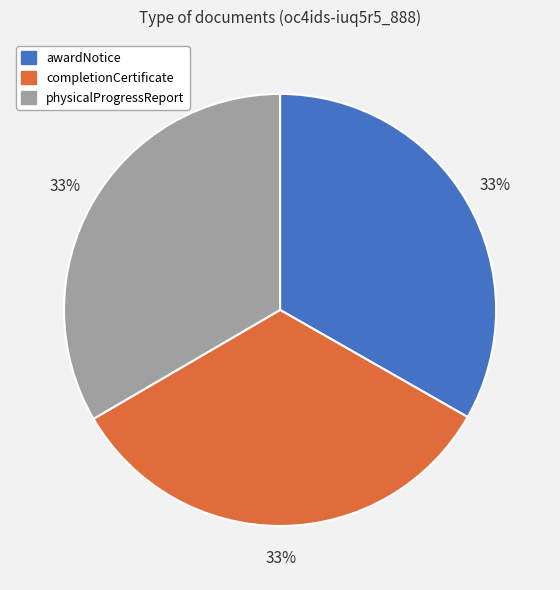

Does completionCertificate represent more than half of the total?

No